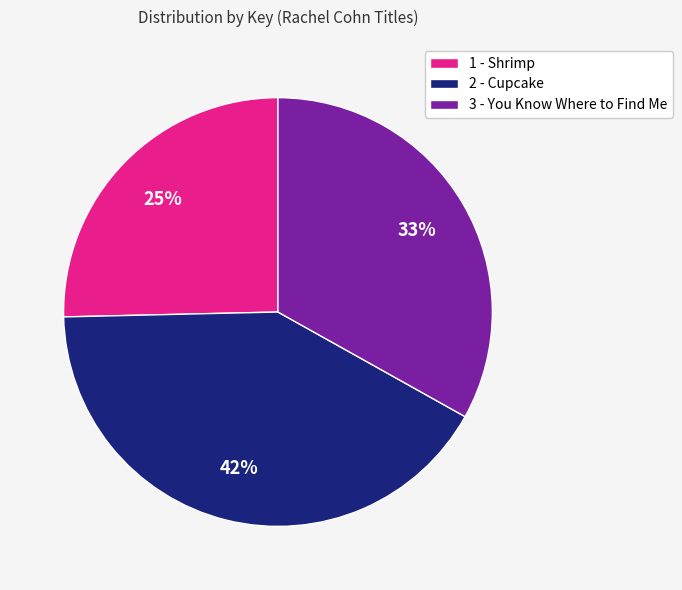

What percentage is the 1 - Shrimp slice, to the nearest percent?

25%